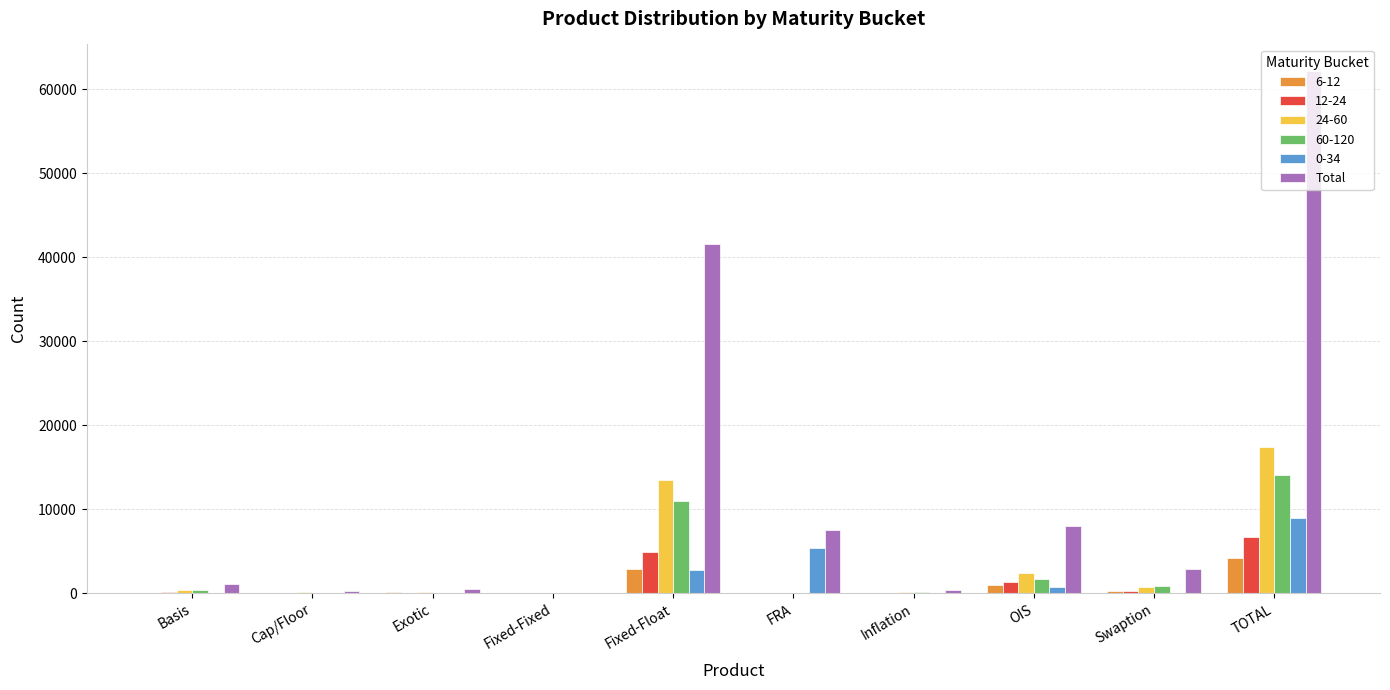

What is the greatest value displayed?

62255